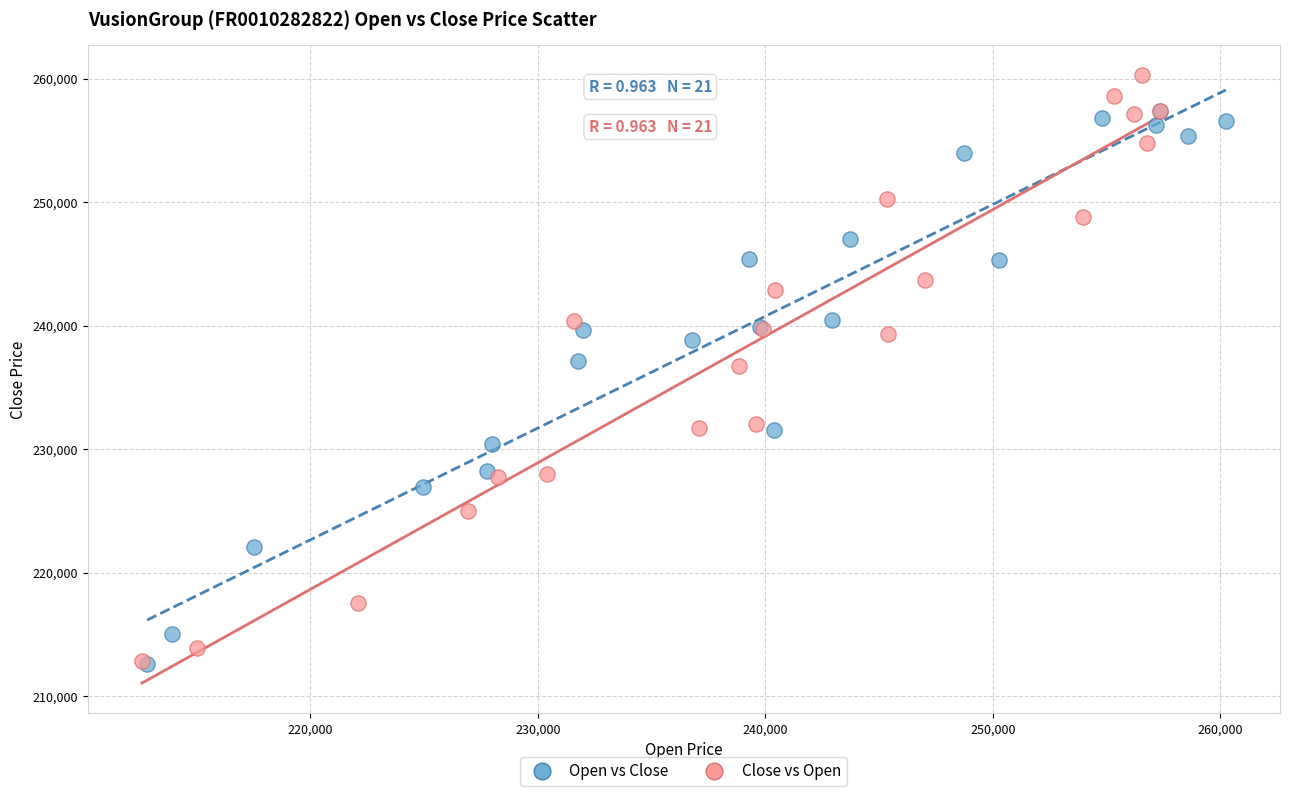

Which series contains the highest Y value?

Close vs Open